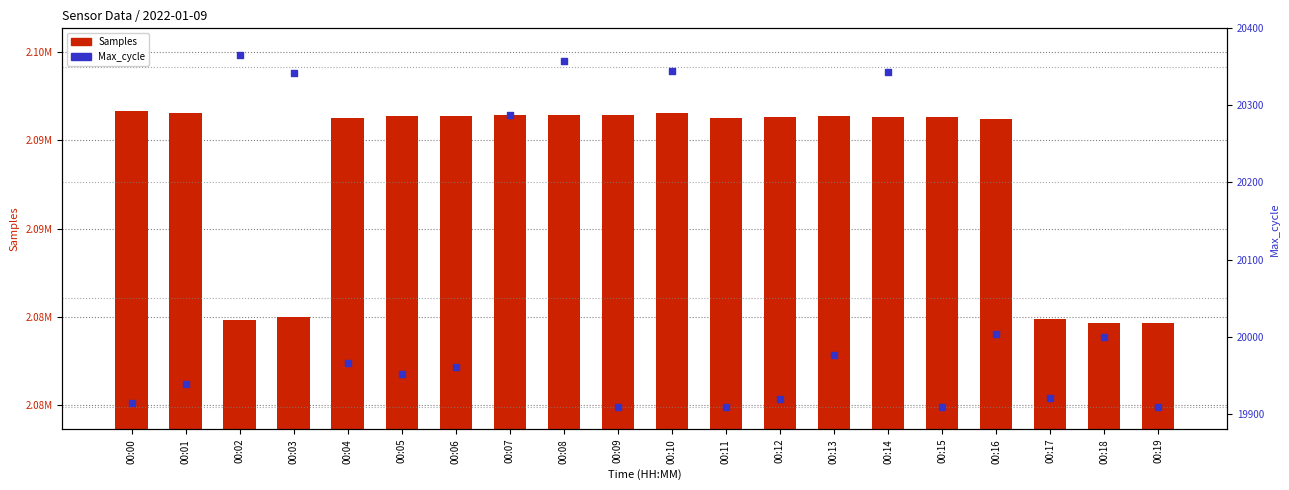

Is the value of Max_cycle at 00:05 greater than the value of Samples at 00:18?

No